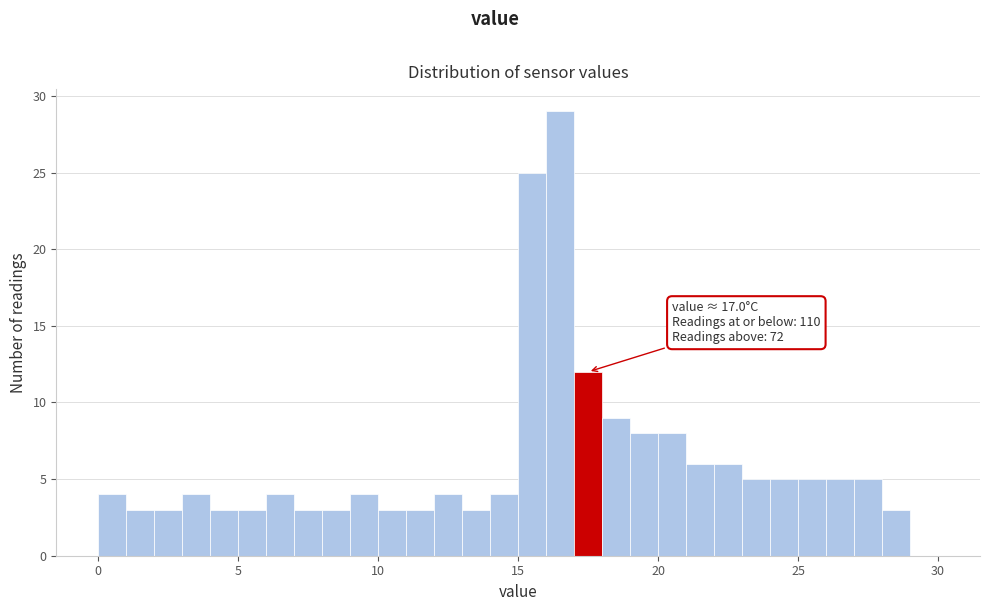

Around what value on the x-axis is the tallest bar? Give the approximate position of its centre, as read against the axis.

16.5